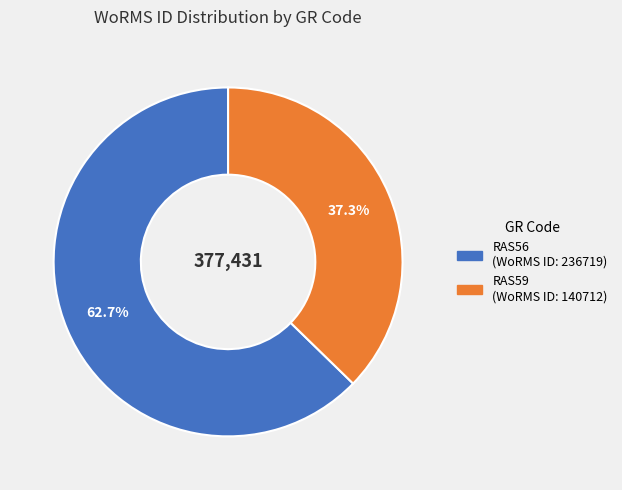

What is the ratio of the value at RAS59 to the value at RAS56?

0.6